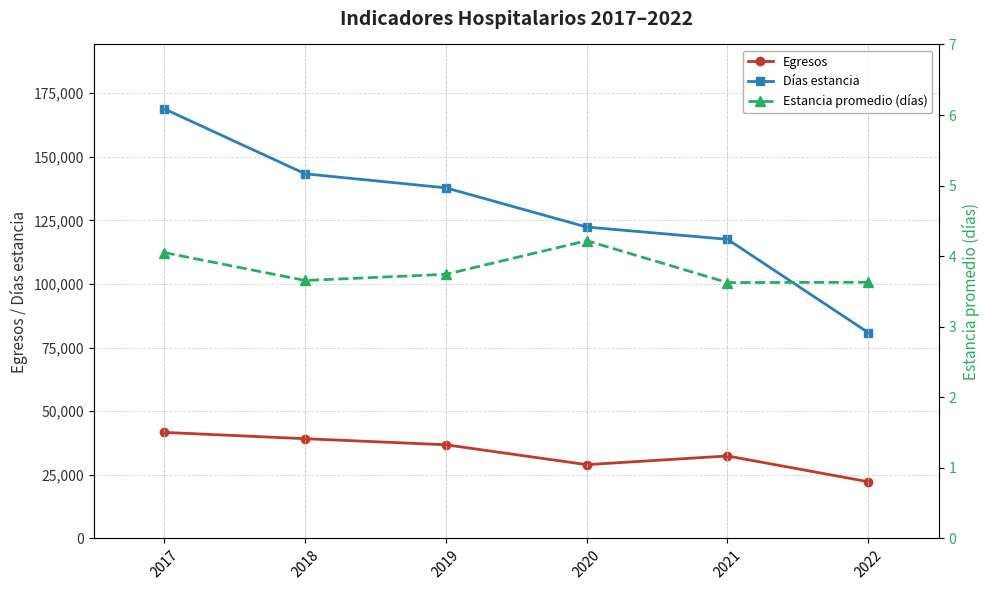

Count the number of categories in the chart.

6